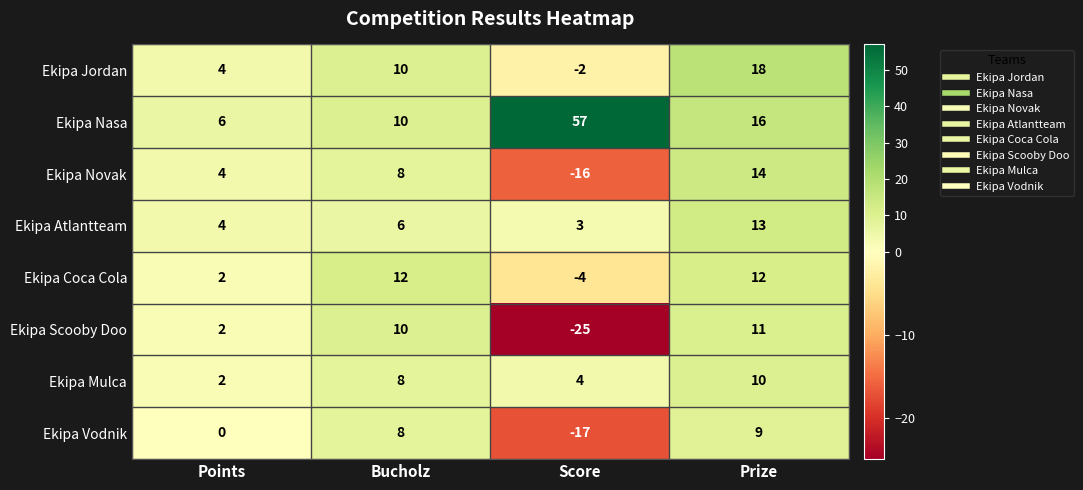

What is the sum of the Ekipa Jordan values at Bucholz and Score?

8